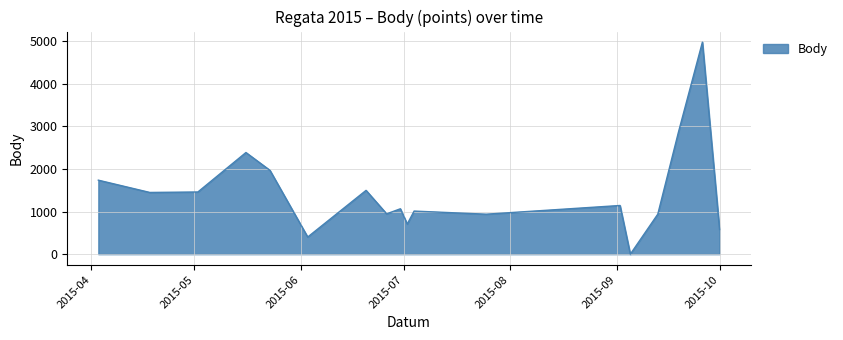

What is the difference between the maximum and minimum values?

4975